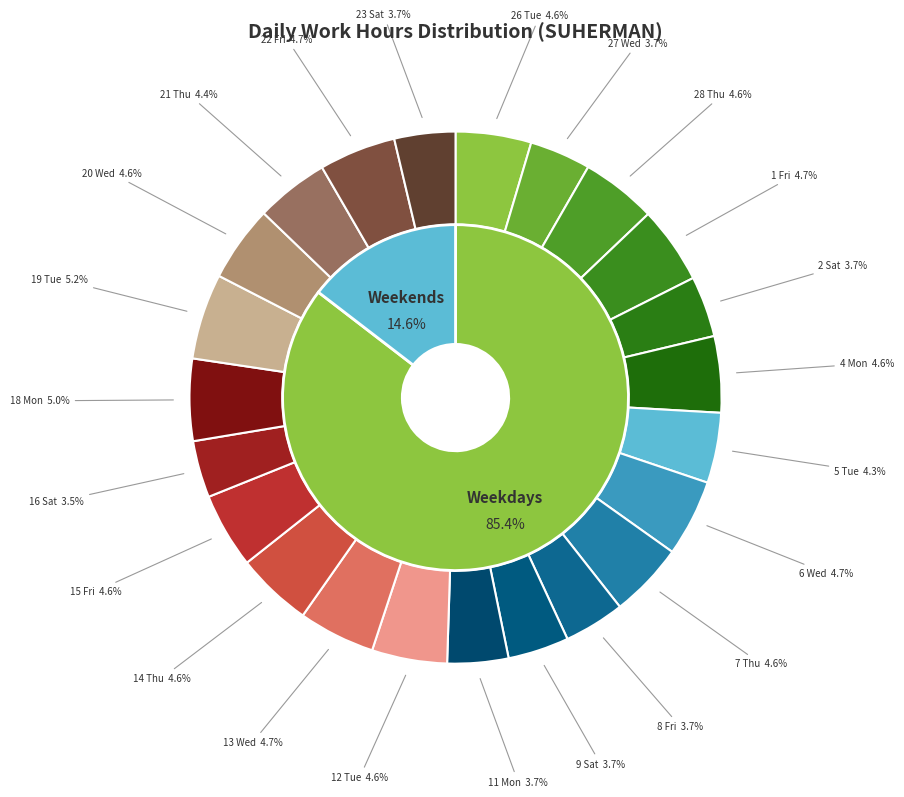

What is the ratio of the value at 15 Fri to the value at 28 Thu?

1.0